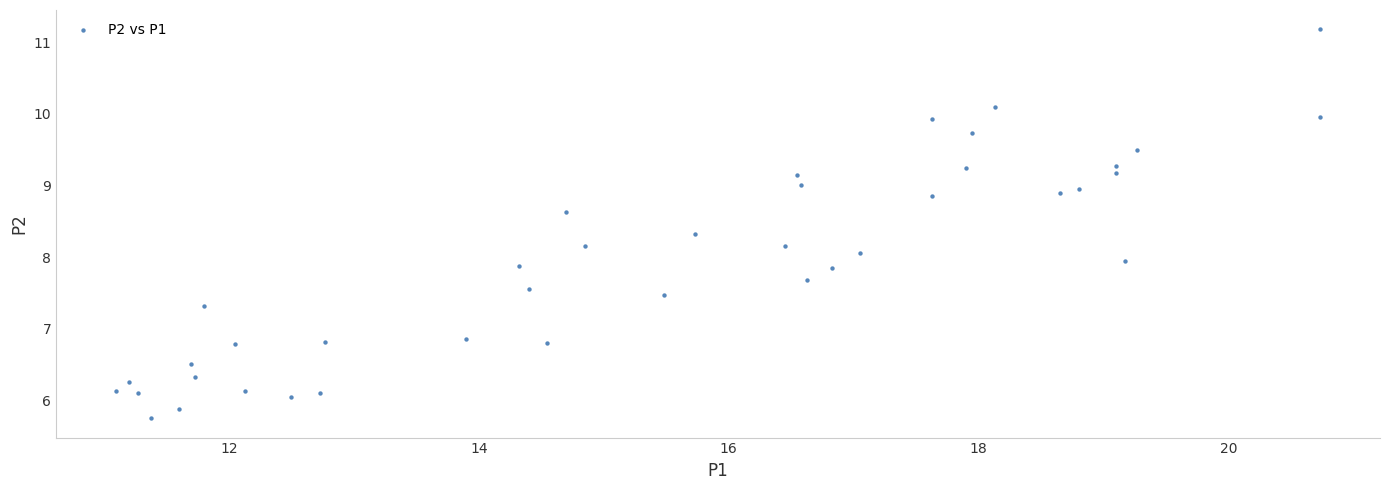

What is the range of Y values (max minus min)?

5.4